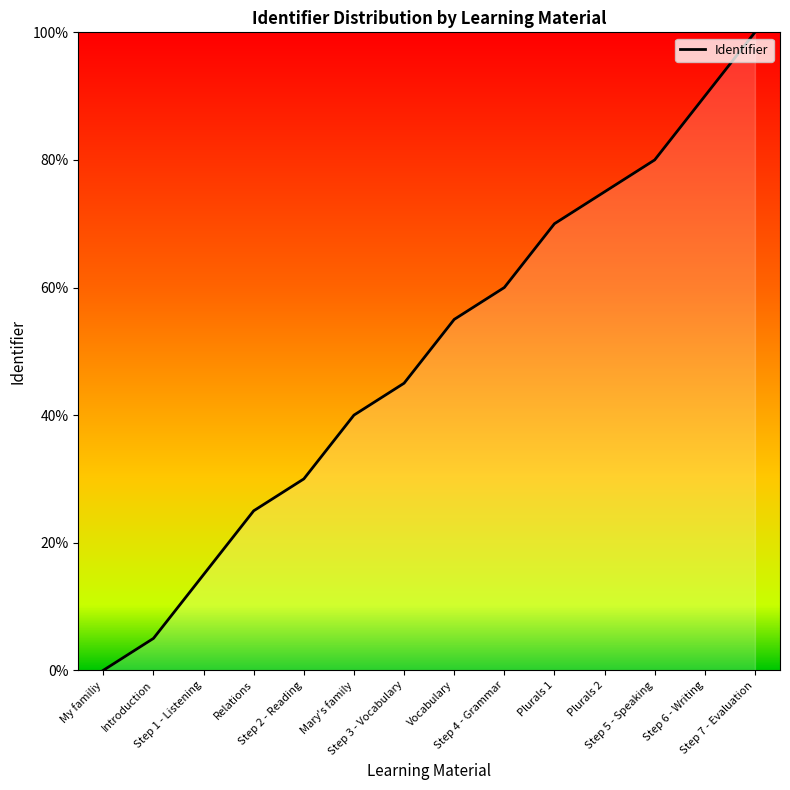

Read the value at Step 4 - Grammar.

60.0